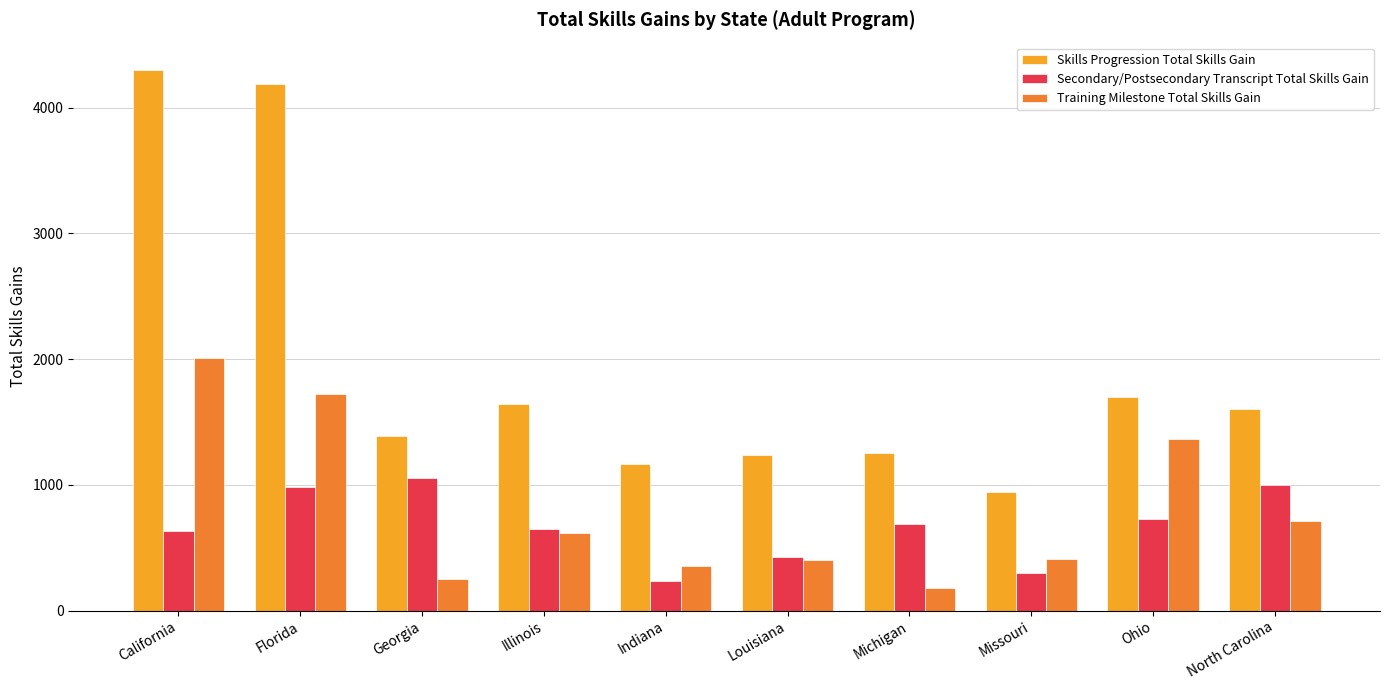

The Secondary/Postsecondary Transcript Total Skills Gain series shows 687 at Michigan. True or false?

True